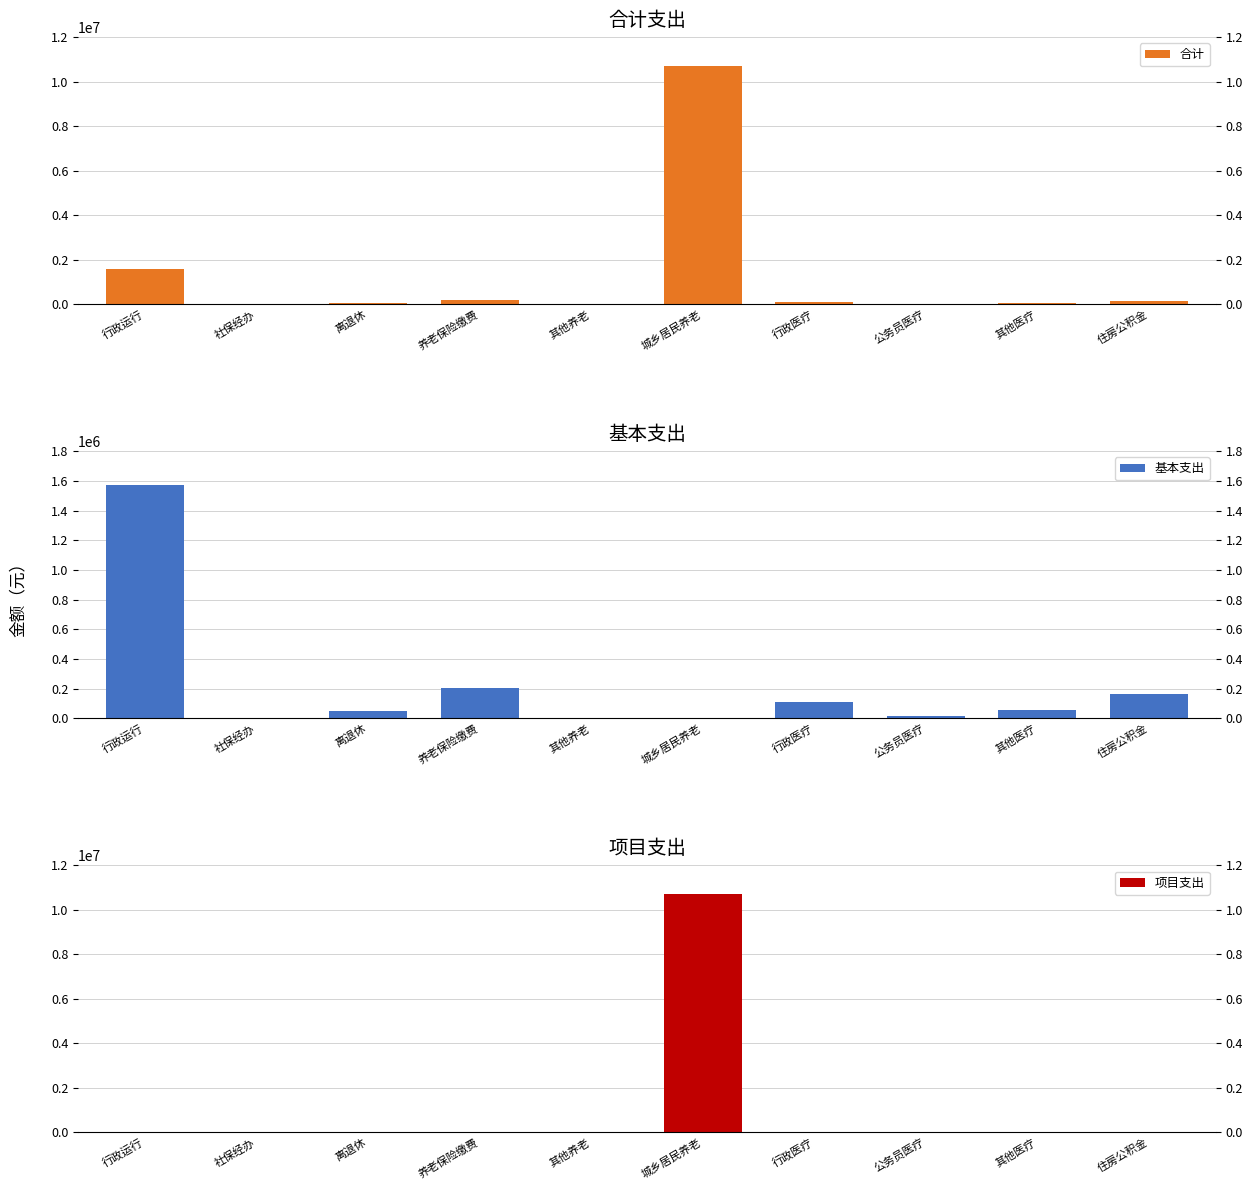

At which category is the sum across all series the highest?

城乡居民养老